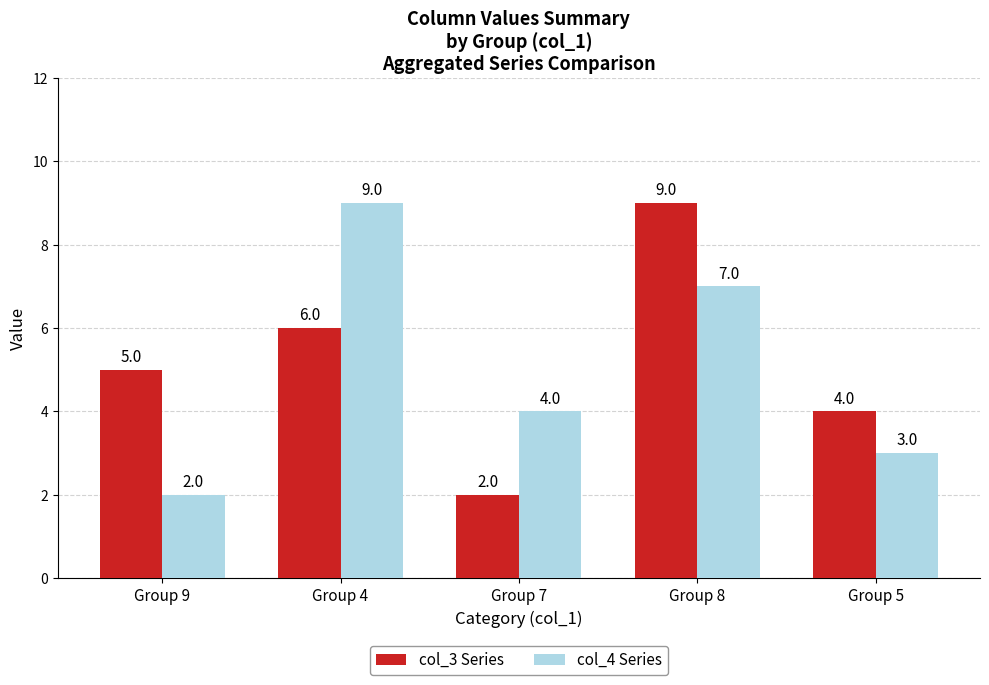

How many values in the col_4 Series series are below 4?

2